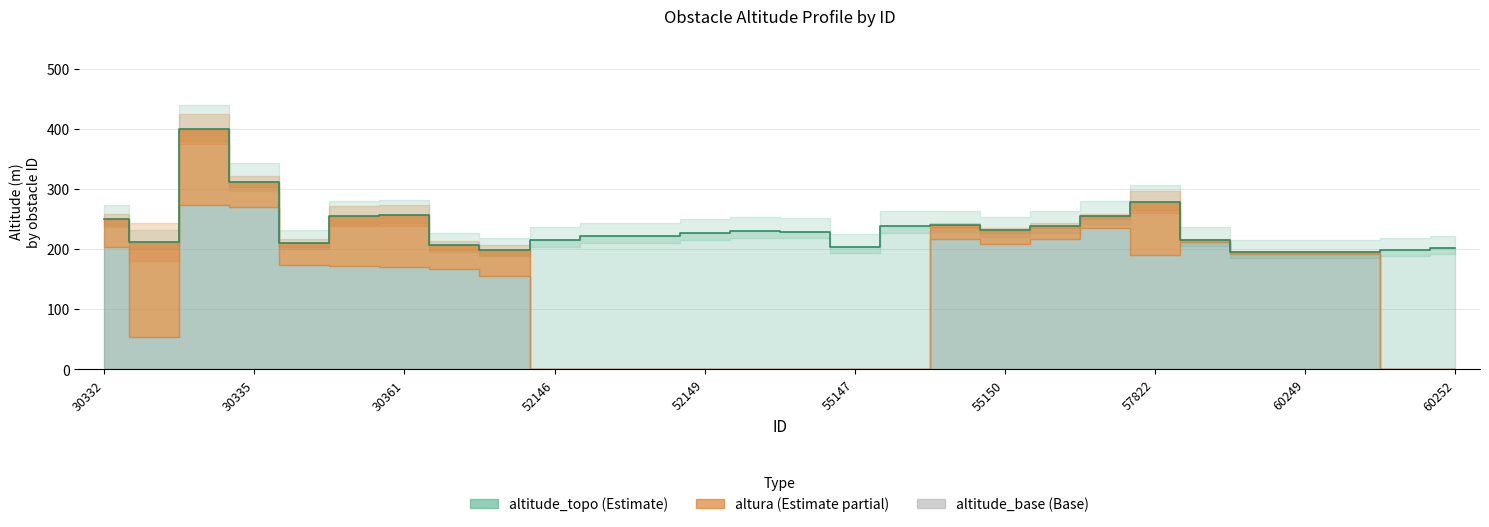

At which label does altitude_base reach its minimum?

52146